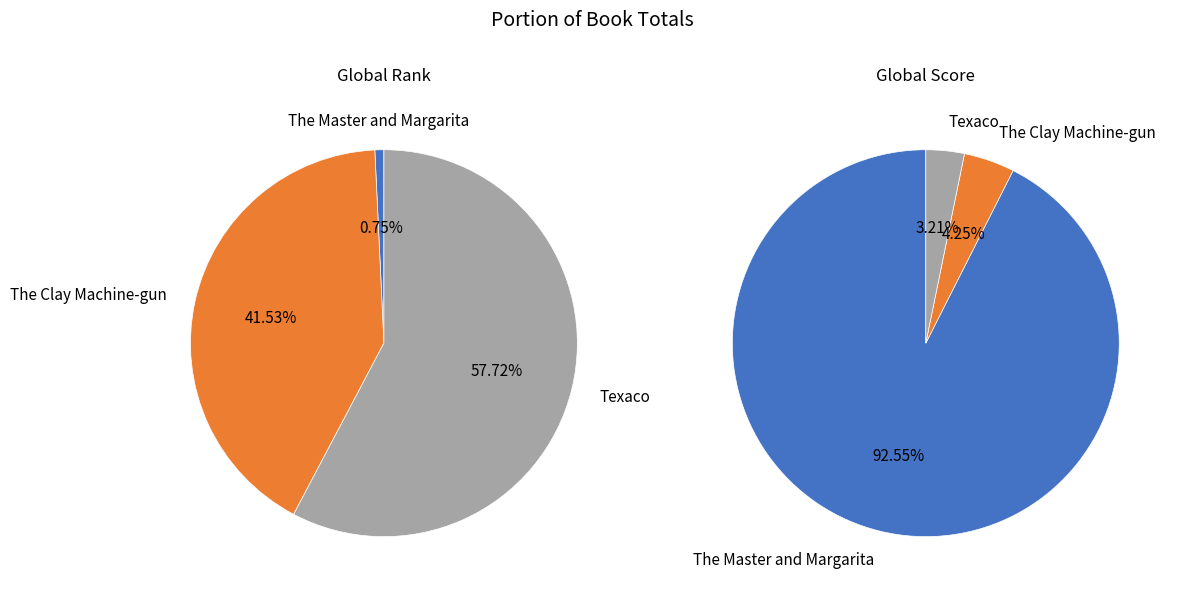

Is Texaco the majority of the pie?

Yes